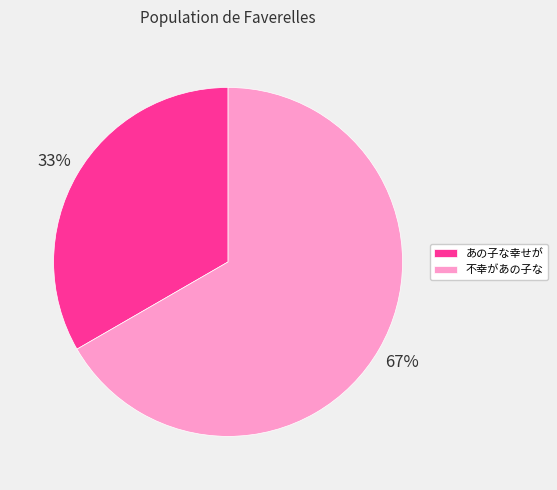

How many segments does this pie chart have?

2